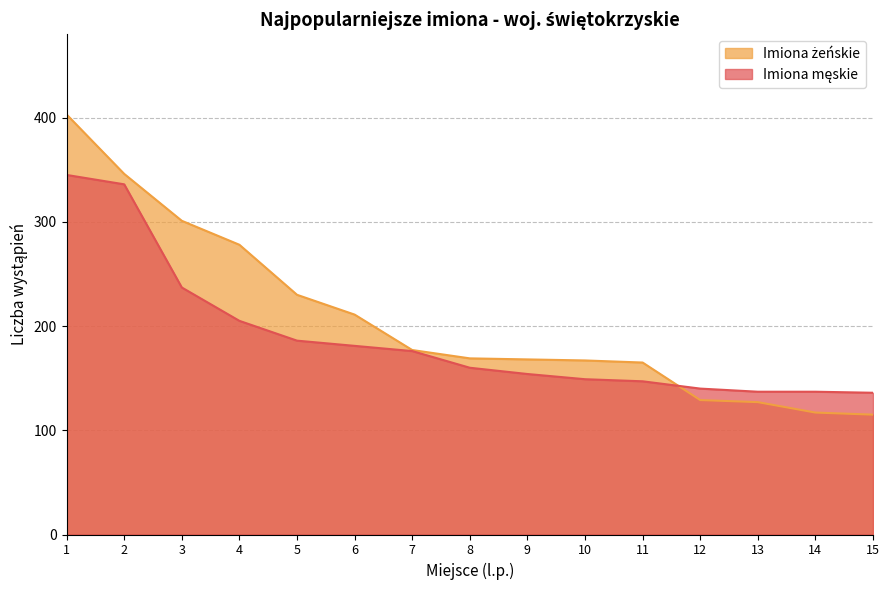

What is the value of the Imiona żeńskie point at the 15th from the left?

115